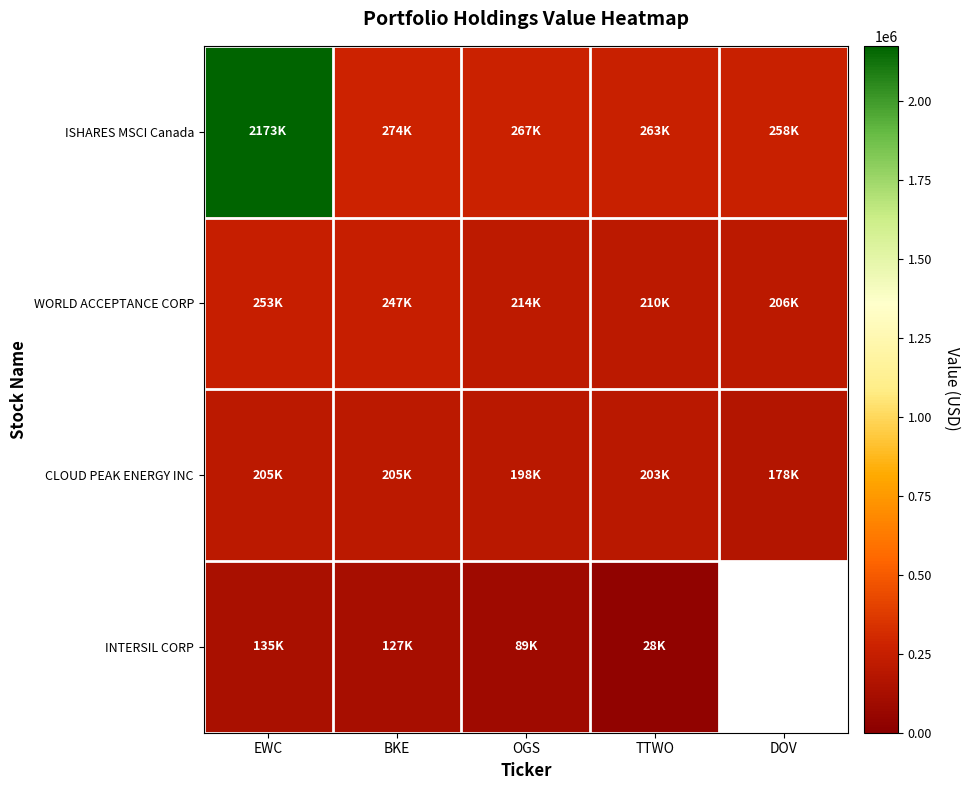

List the labels in order of CLOUD PEAK ENERGY INC value, smallest first.

DOV, OGS, TTWO, EWC, BKE